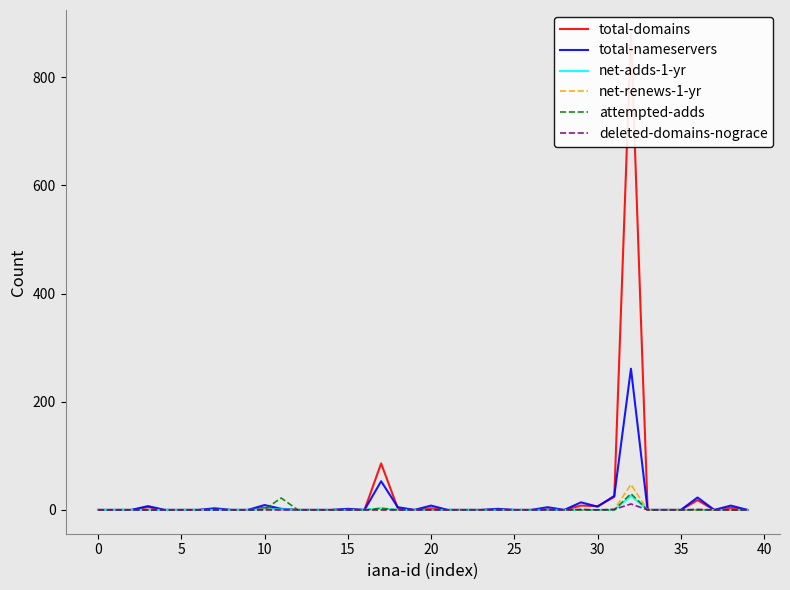

True or false: total-nameservers and deleted-domains-nograce cross at least once.

False